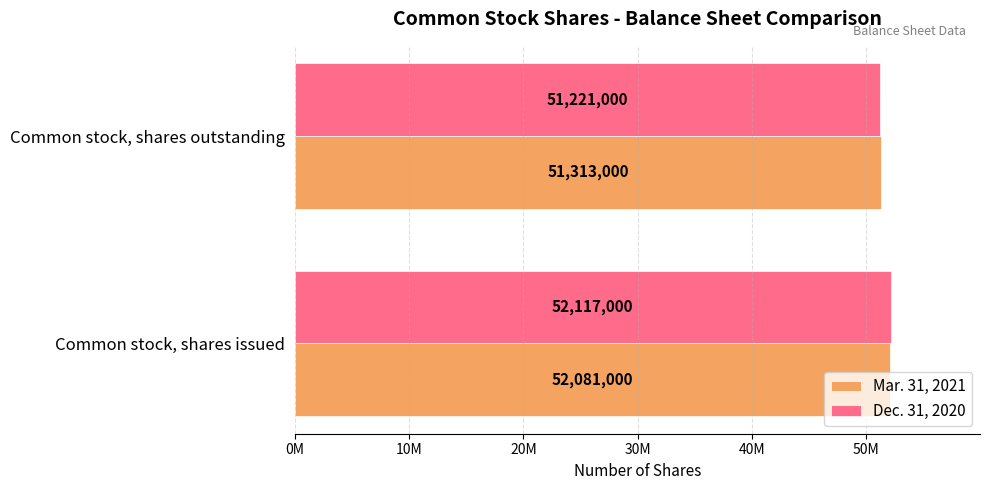

What are all the series names shown in the legend?

Mar. 31, 2021, Dec. 31, 2020